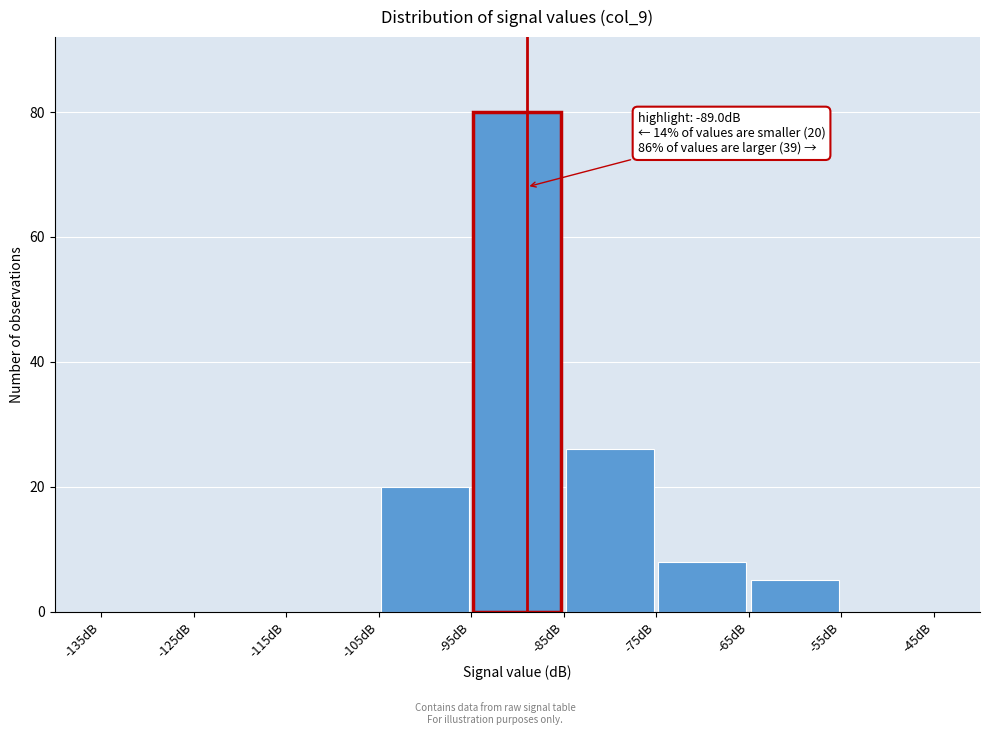

Which range on the x-axis has the tallest bar?

-95 to -85